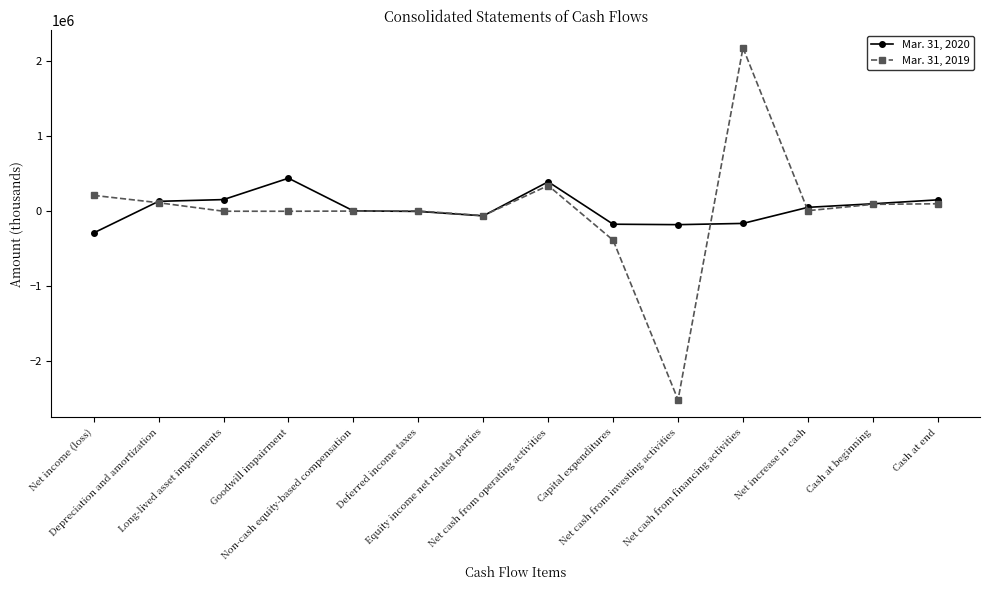

What is the label of the 13th point from the right?

Depreciation and amortization